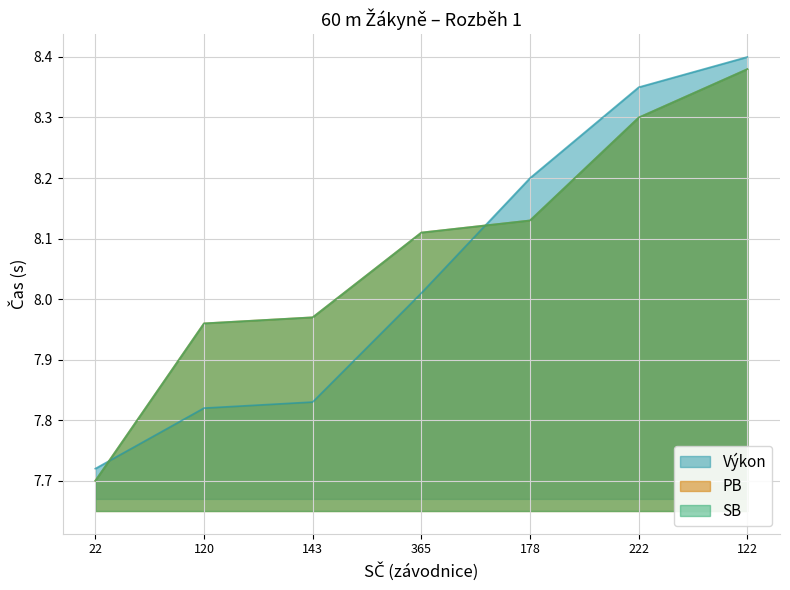

What is the difference between the PB values at 22 and 178?

0.4